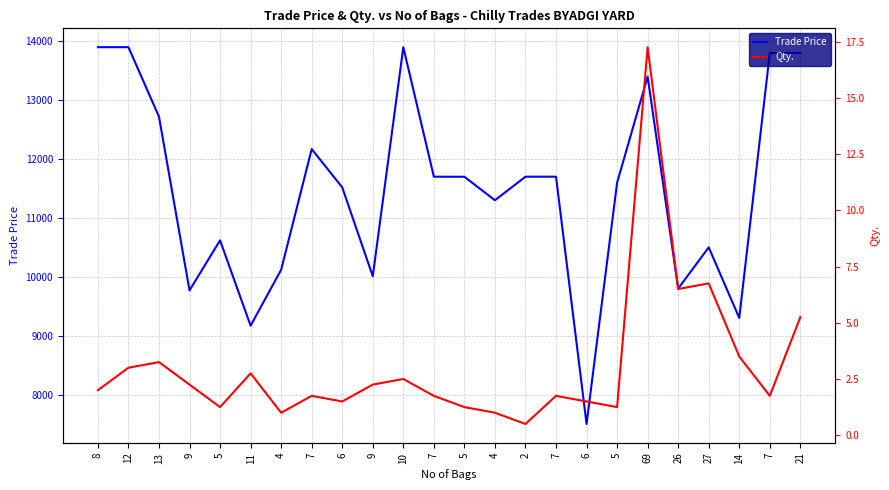

Which series has the largest total across all categories?

Trade Price